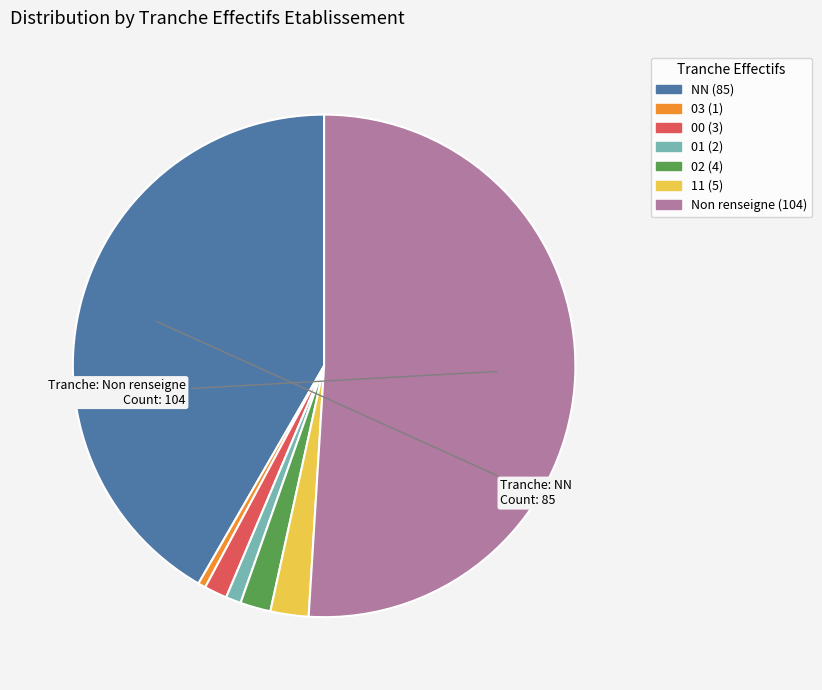

Is there a majority slice in this chart?

Yes